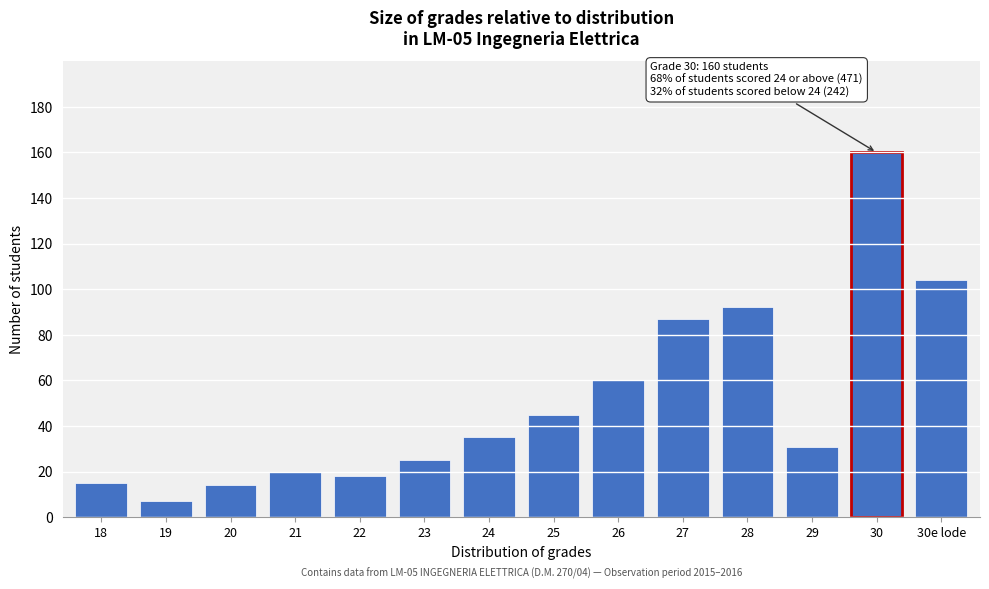

Reading left to right, what are all the values shown in this chart?

18=15	19=7	20=14	21=20	22=18	23=25	24=35	25=45	26=60	27=87	28=92	29=31	30=160	30e lode=104